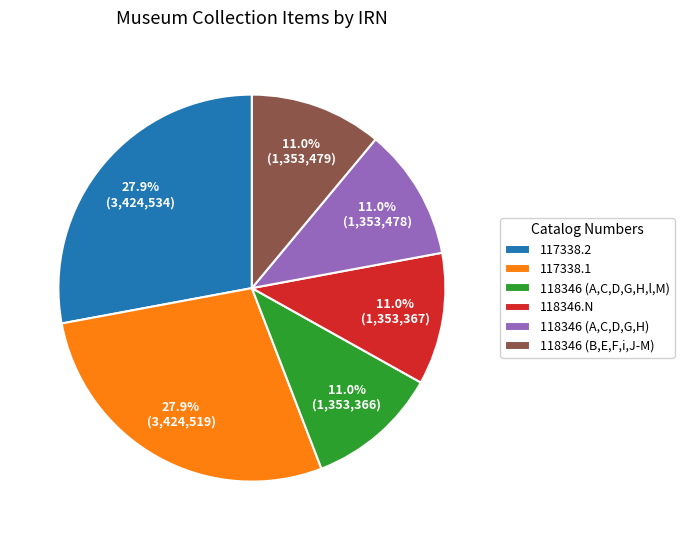

How many segments does this pie chart have?

6